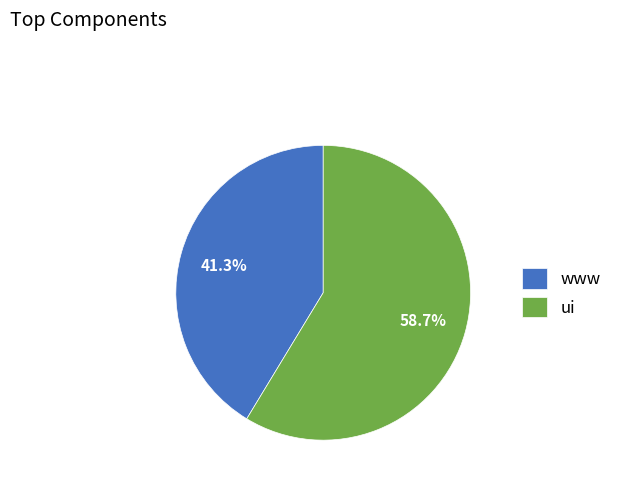

What is the largest slice in the pie chart?

ui